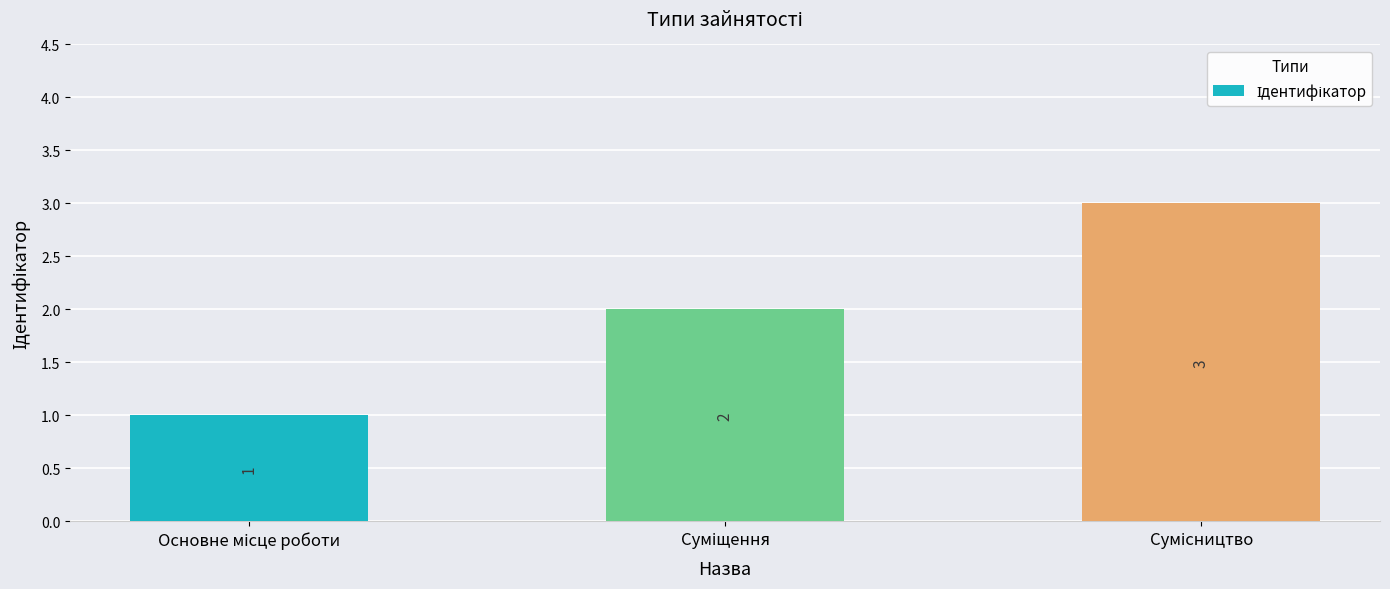

What is the value of the 2nd bar from the left?

2